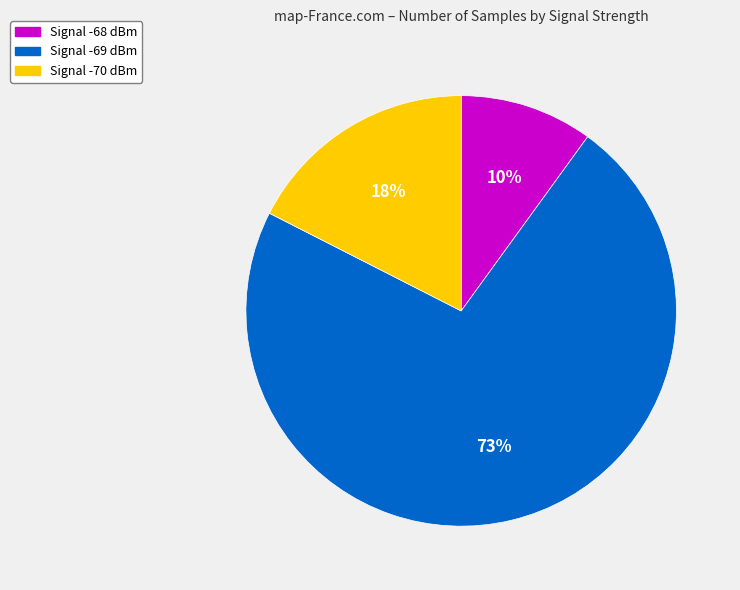

To the nearest percent, what is the average slice percentage?

33%